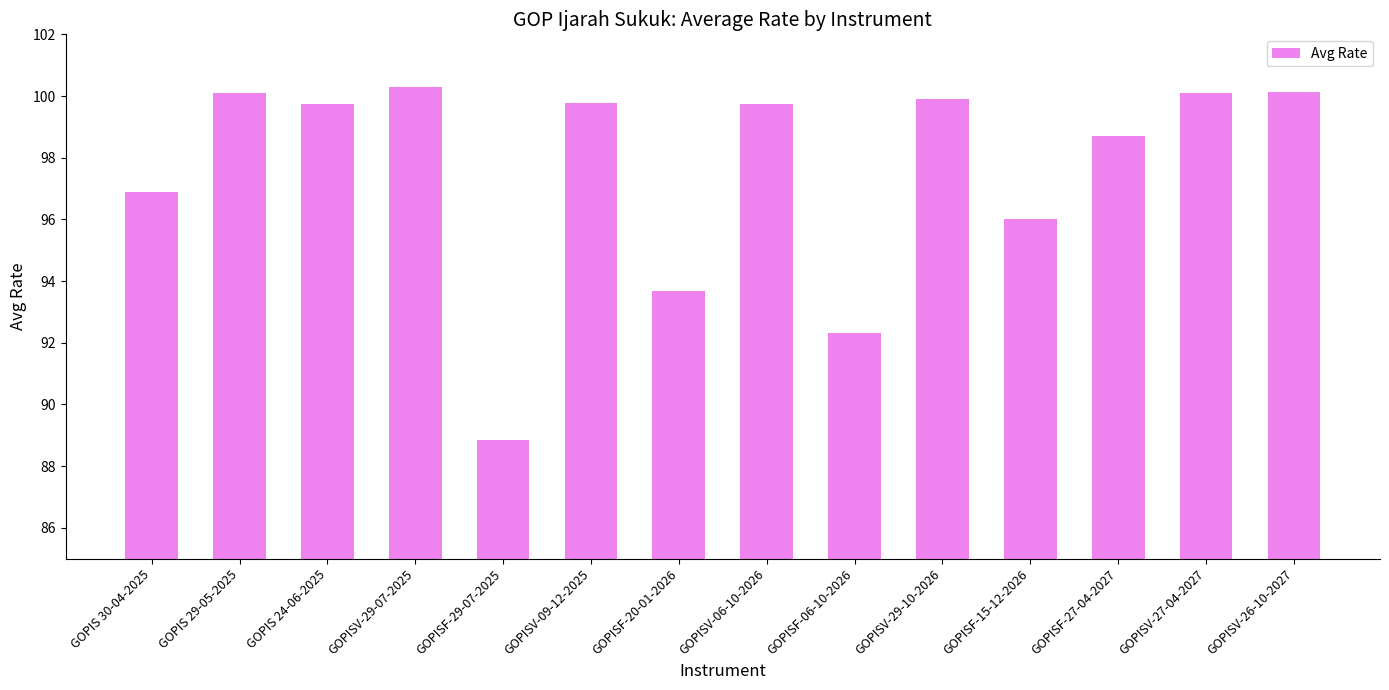

What is the label of the 12th bar from the left?

GOPISF-27-04-2027